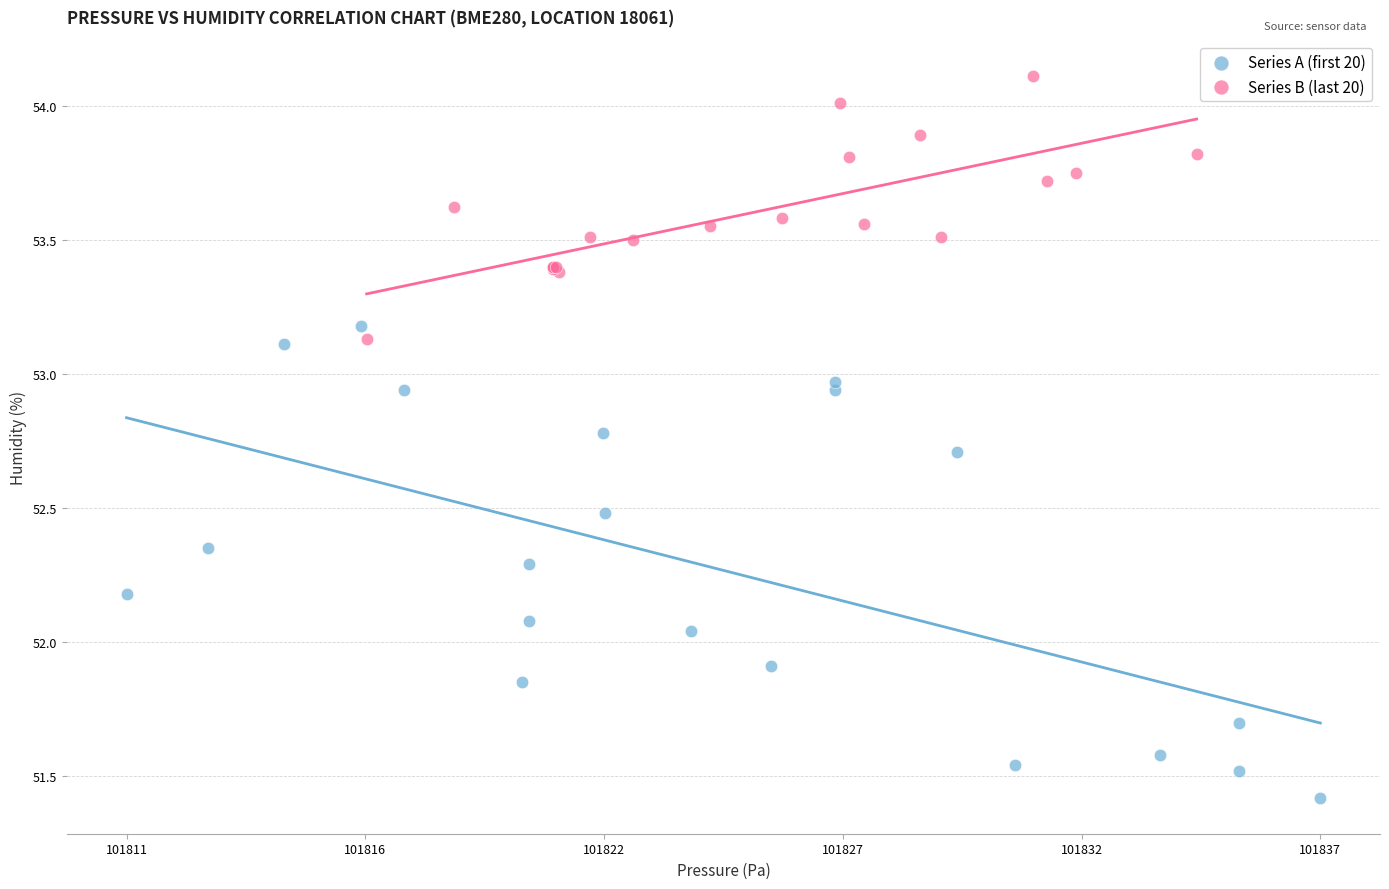

What are all the series names shown in the legend?

Series A (first 20), Series B (last 20)